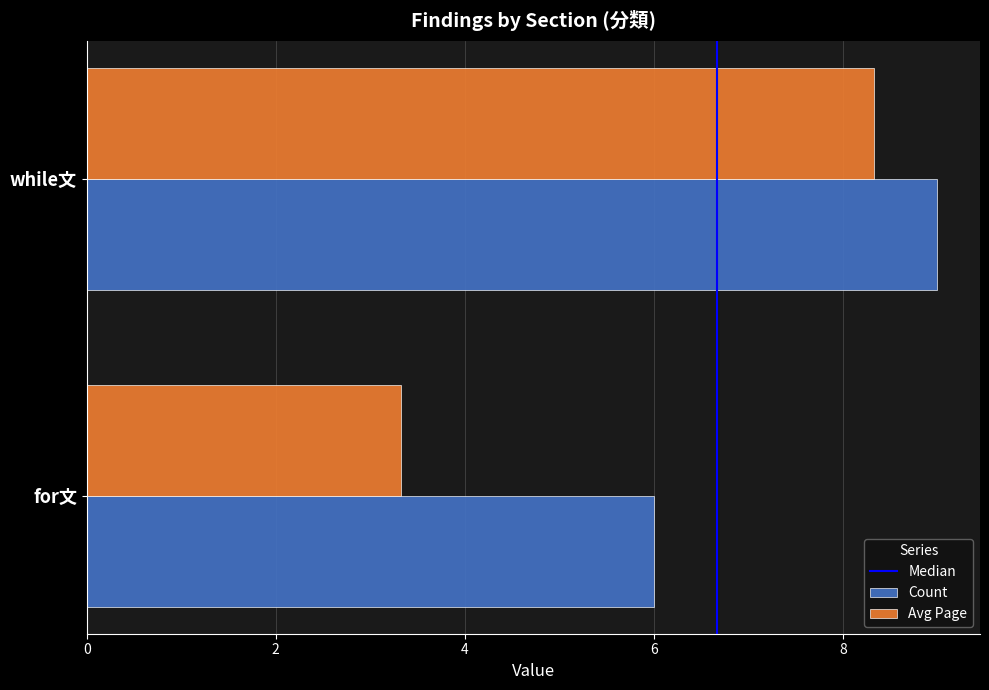

Which series has the largest range (max minus min)?

Avg Page